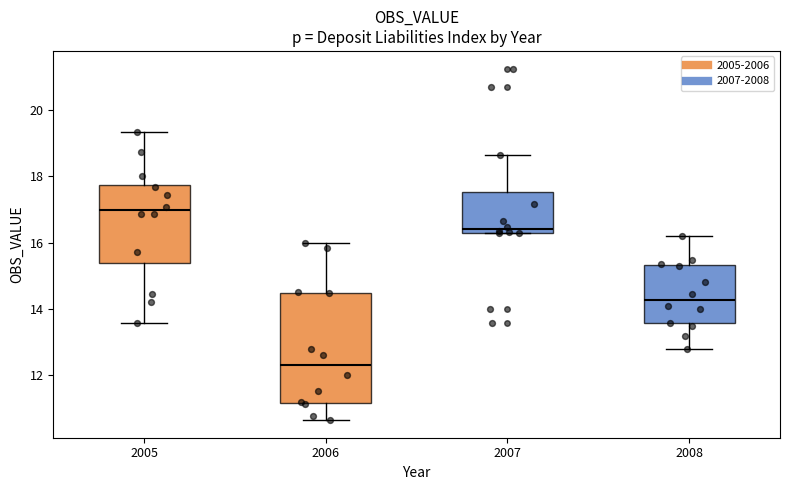

Where is the upper edge of the box at x = 2007 on the y-axis? The values are not printed on the chart, so give them approximately, as read against the axis.

17.6